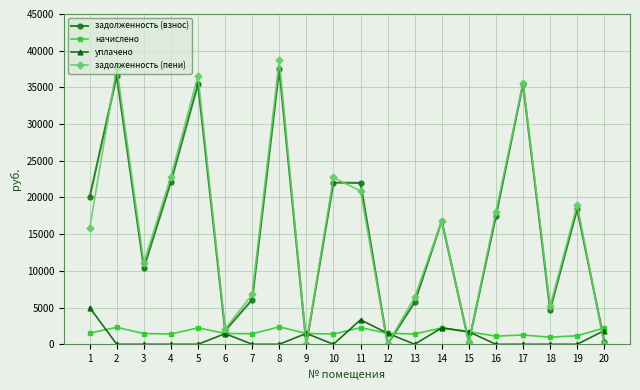

What are all the series names shown in the legend?

задолженность (взнос), начислено, уплачено, задолженность (пени)